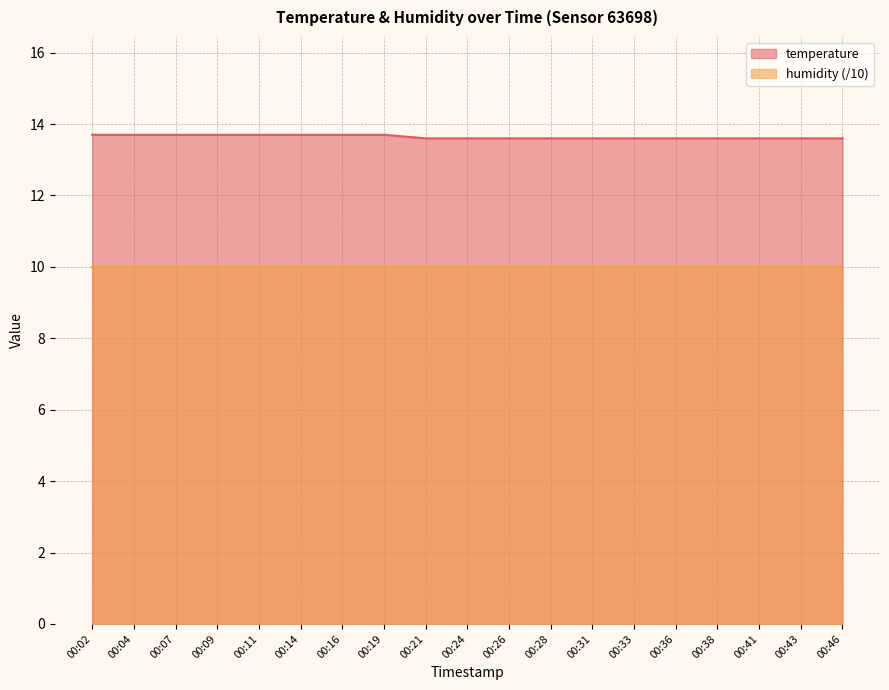

The temperature series shows 6.3 at 00:07. True or false?

False